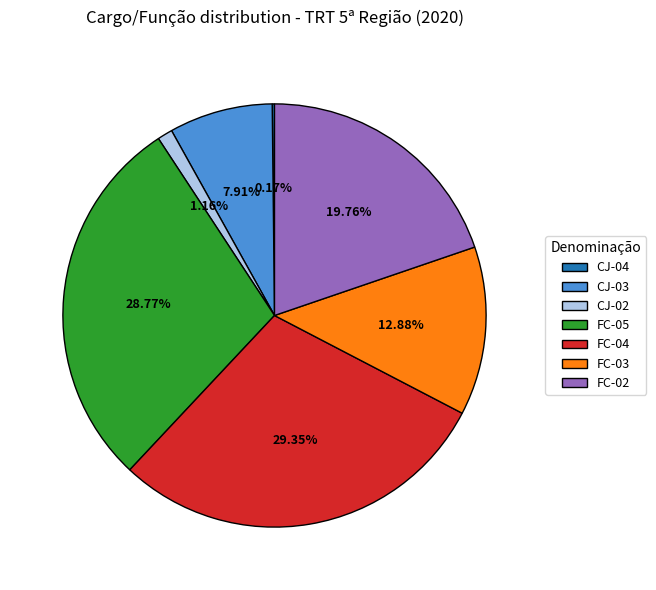

Does any single category account for the majority?

No